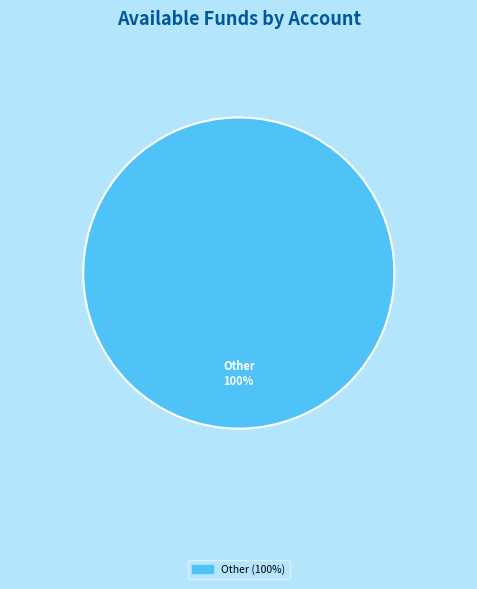

Is there a majority slice in this chart?

Yes